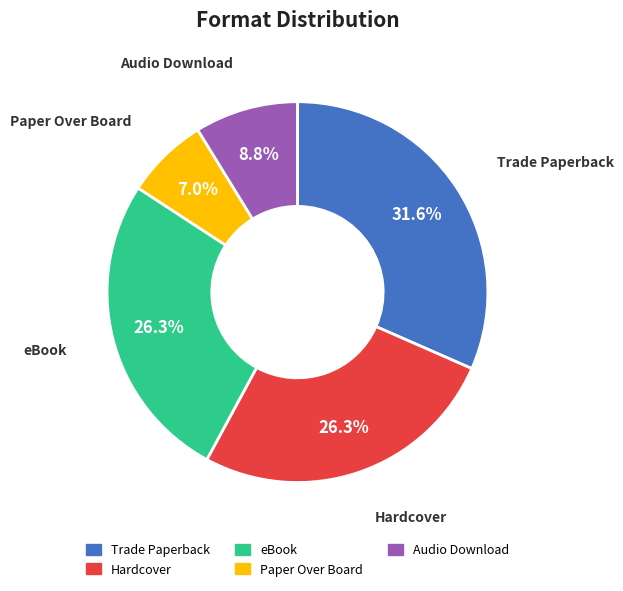

True or false: Paper Over Board accounts for 1% of the total.

False